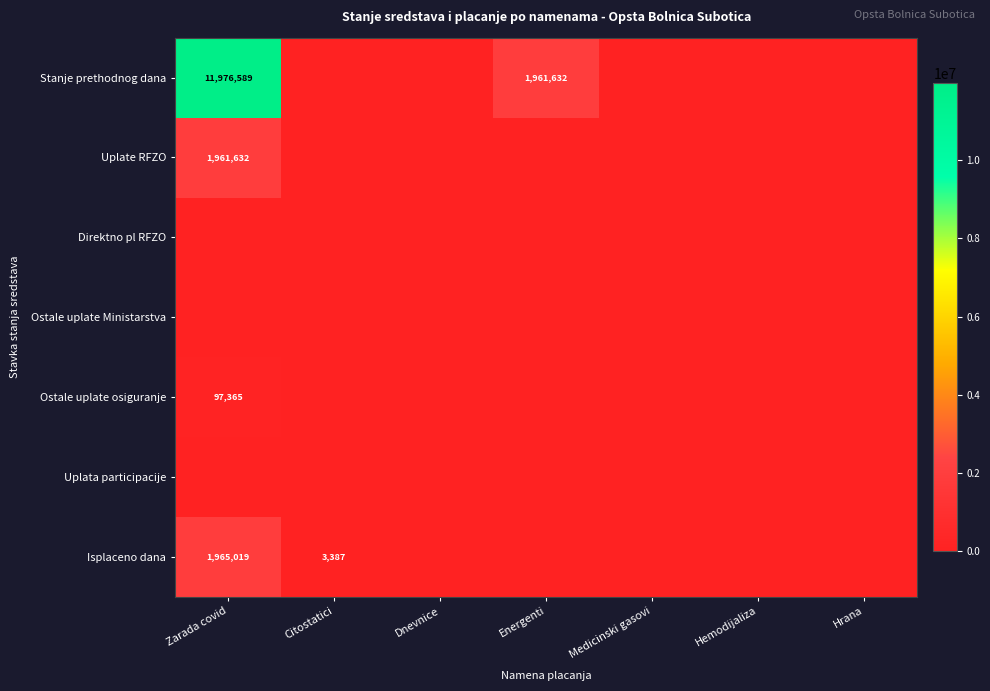

Between Hemodijaliza and Hrana, which is larger?

Hemodijaliza